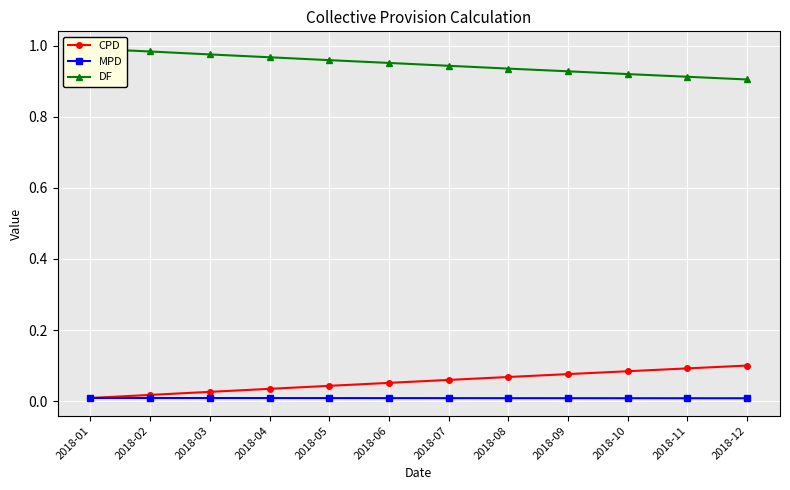

Between 2018-04 and 2018-01, which is larger?

2018-04